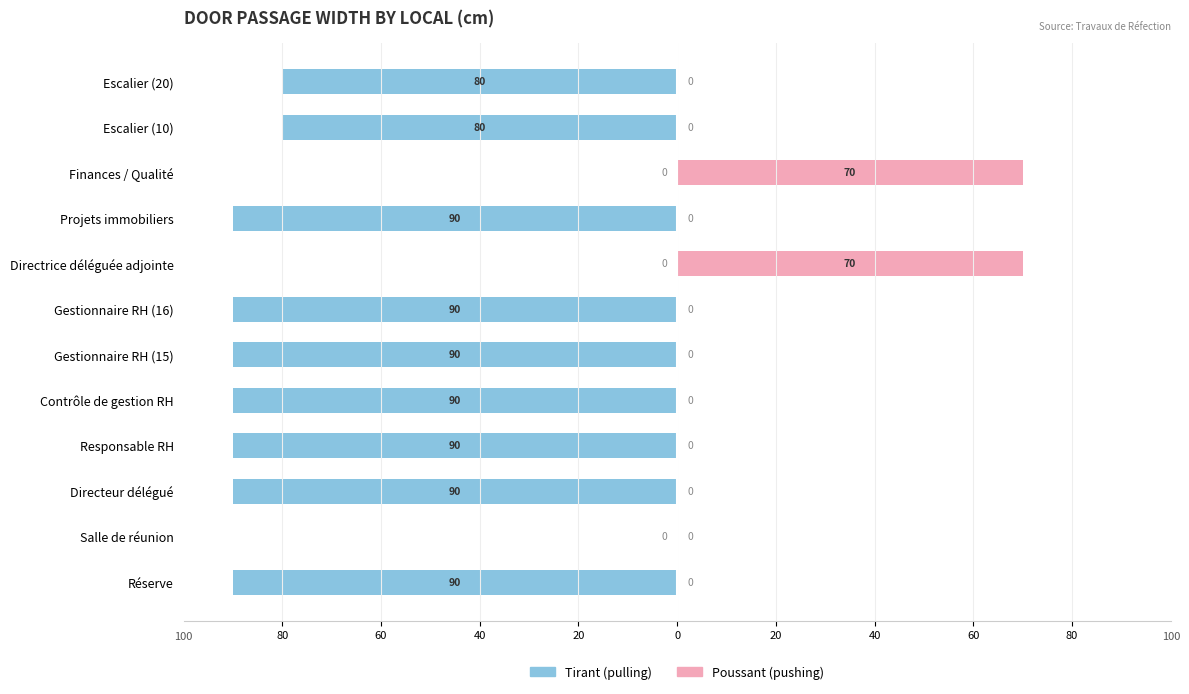

Which series has the widest spread of values?

Tirant (pulling)